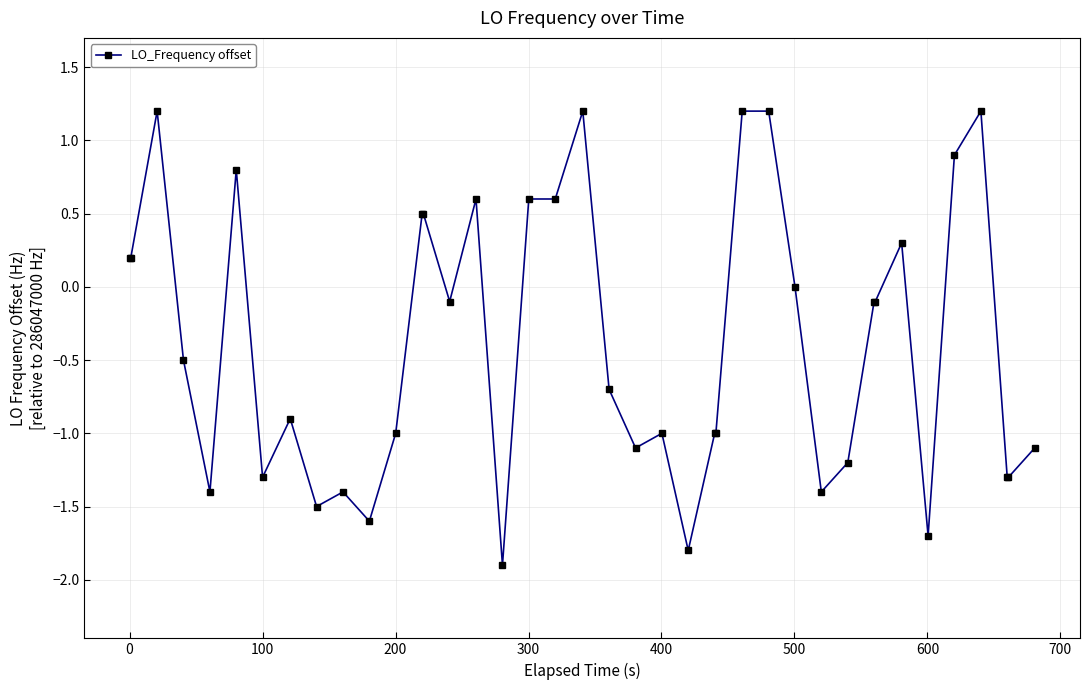

What is the value of the 19th point from the left?

0.6